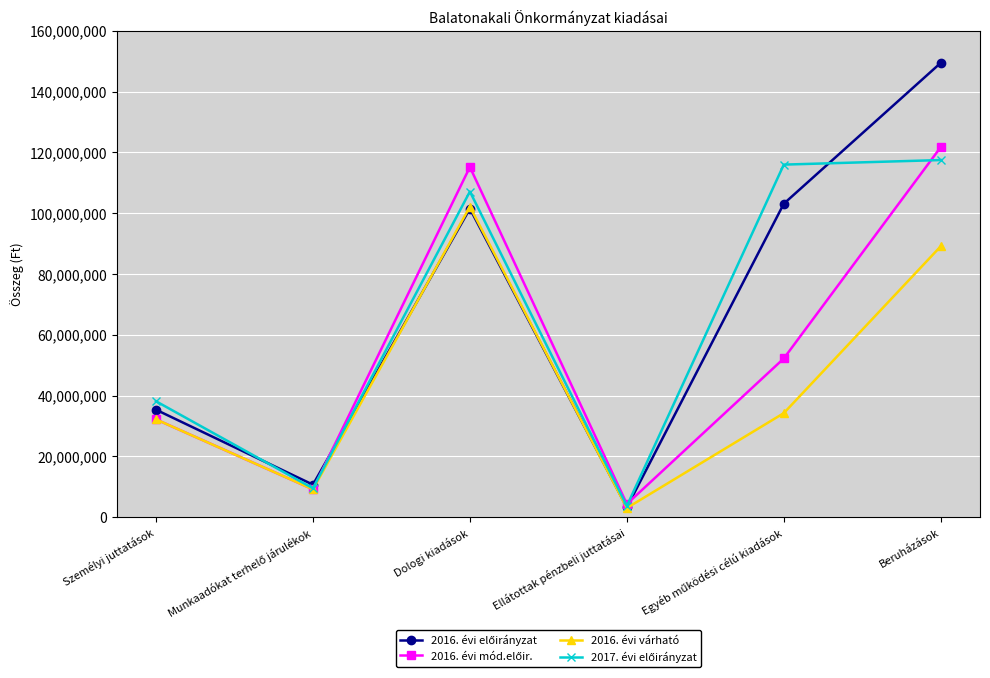

What is the label of the 3rd point from the right?

Ellátottak pénzbeli juttatásai